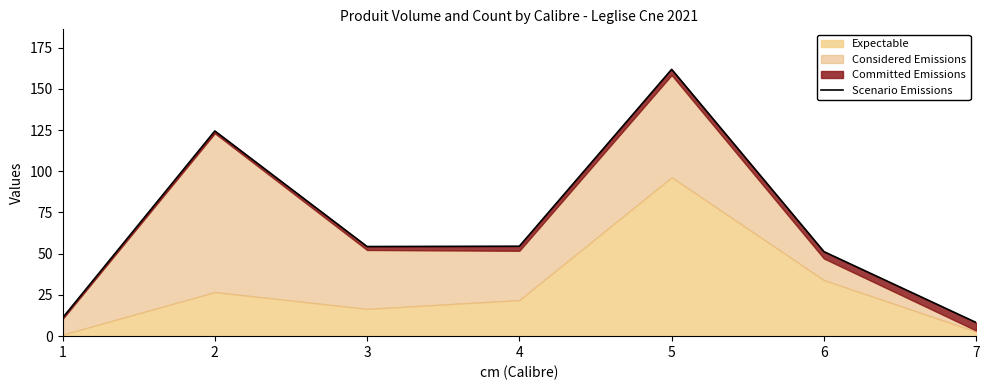

Is it true that the value at 5 is 161.8?

True